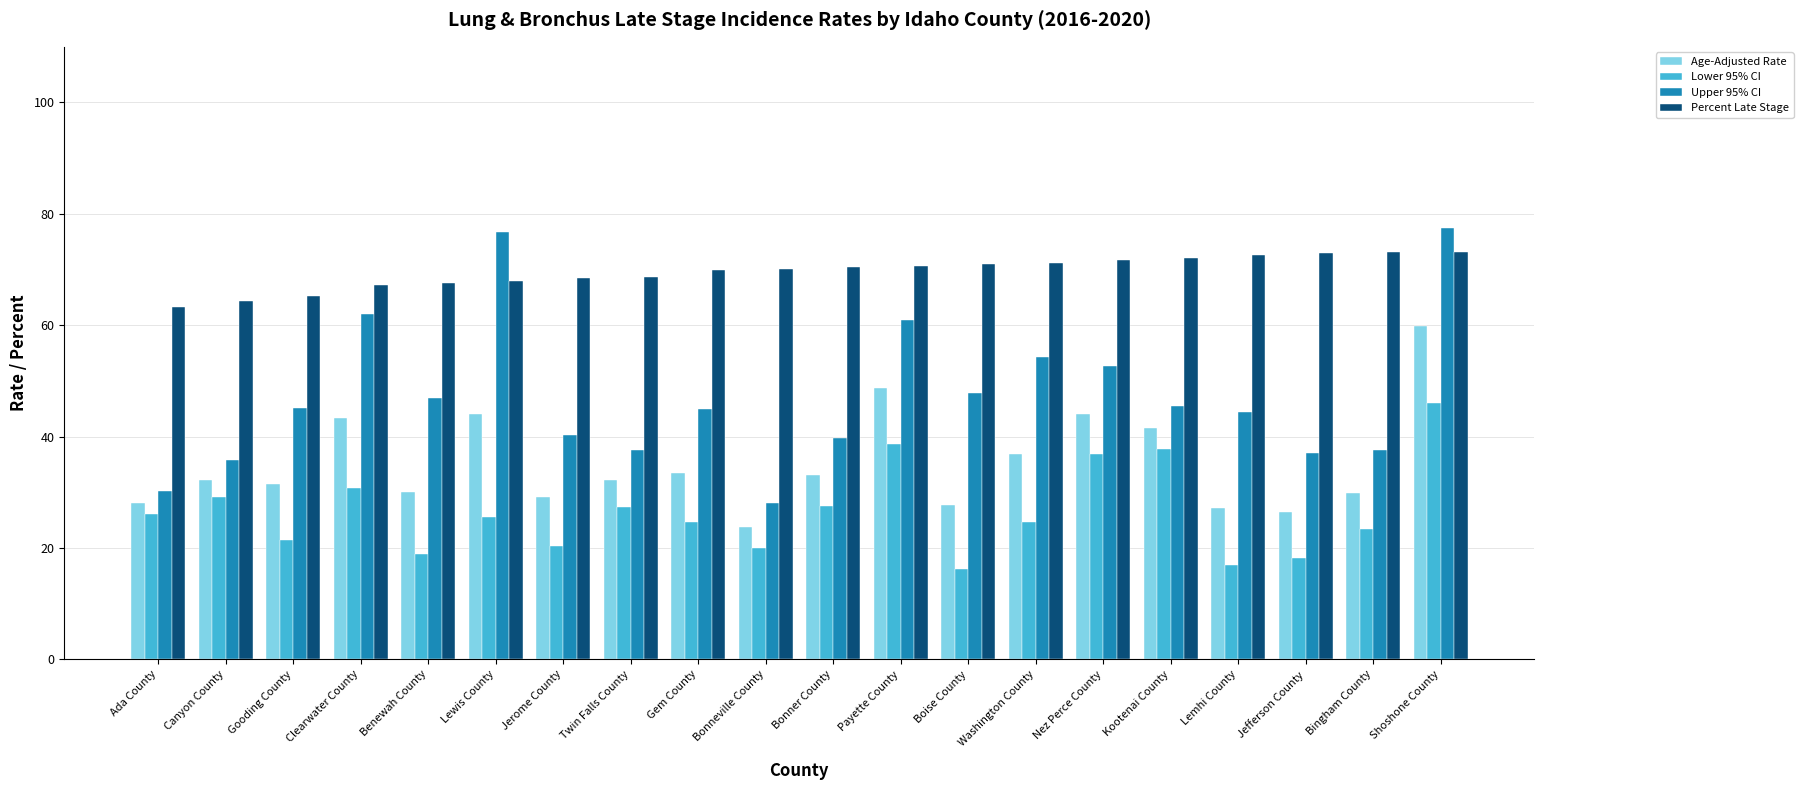

What is the sum of all Percent Late Stage values?

1391.8